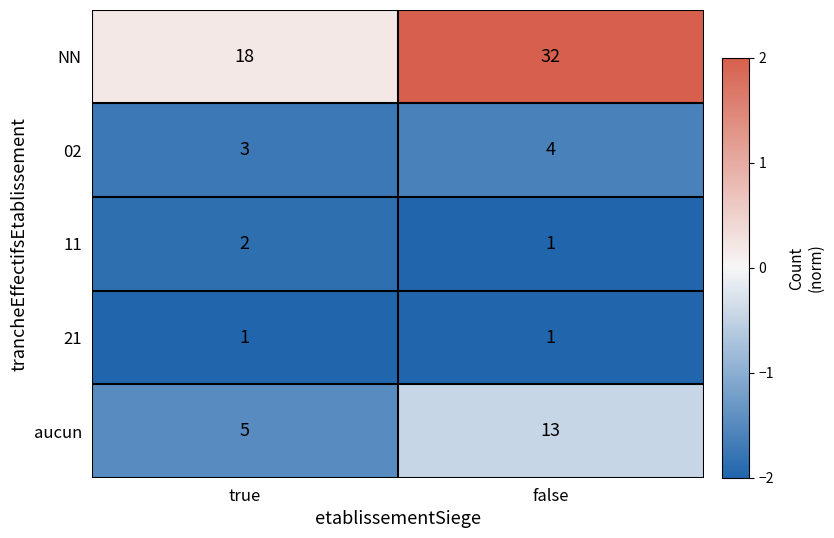

Is it true that NN equals 27 at true?

False